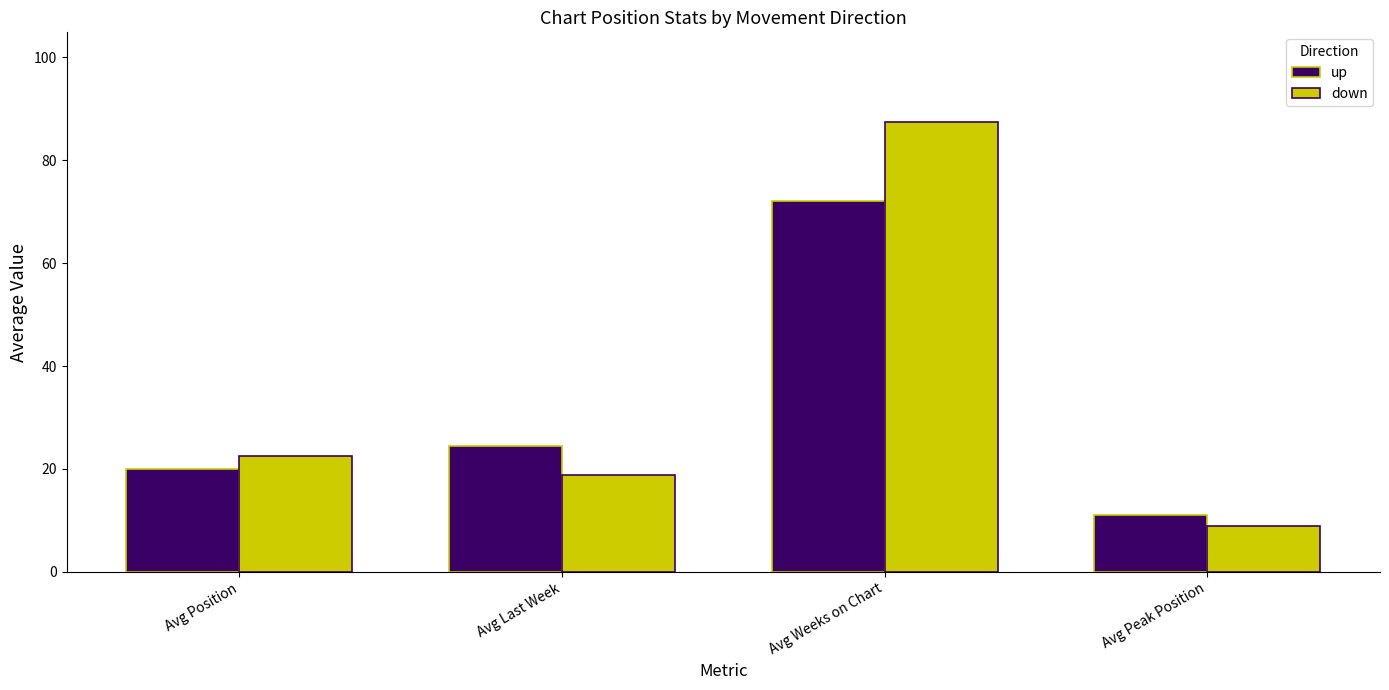

How many values in the down series exceed 22?

2